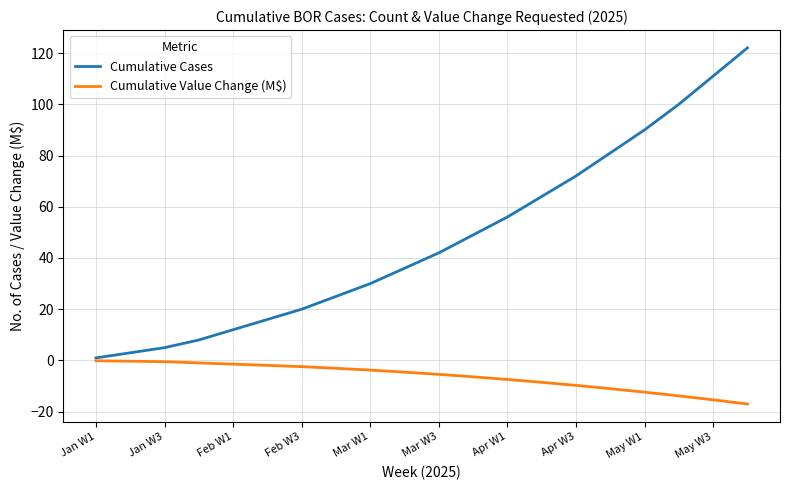

Which series has the largest total across all categories?

Cumulative Cases